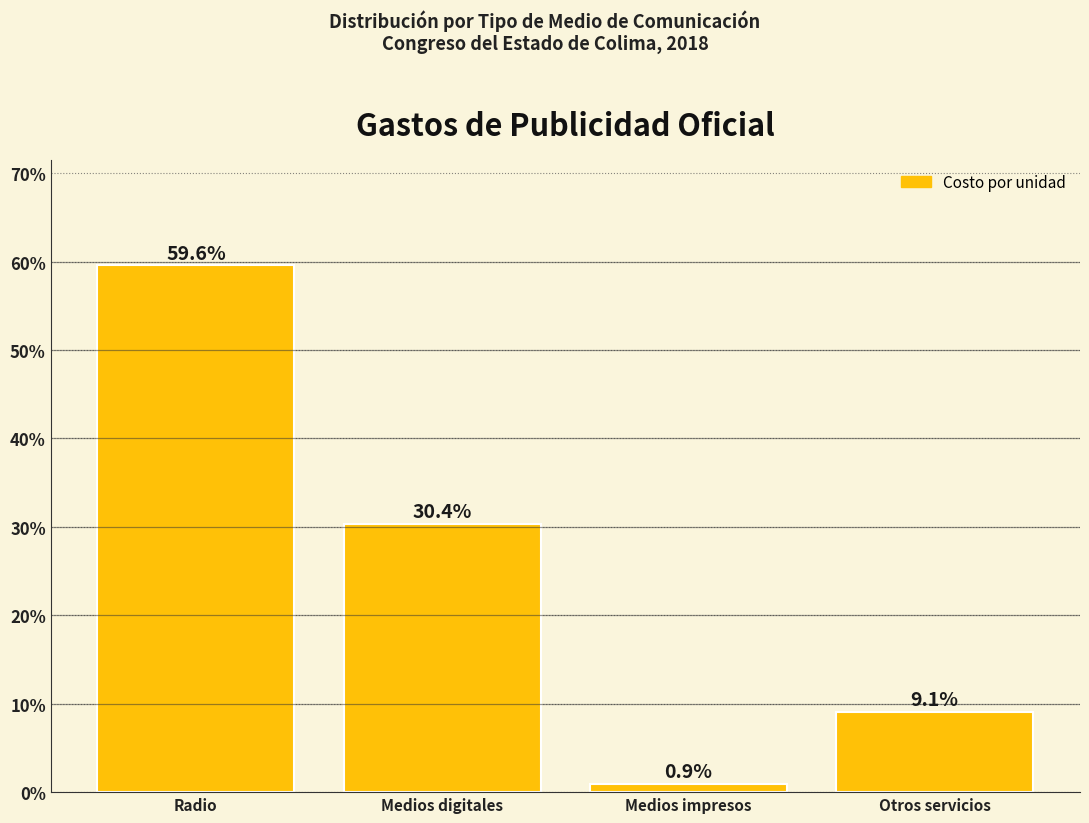

Rank the categories by value from highest to lowest.

Radio, Medios digitales, Otros servicios, Medios impresos